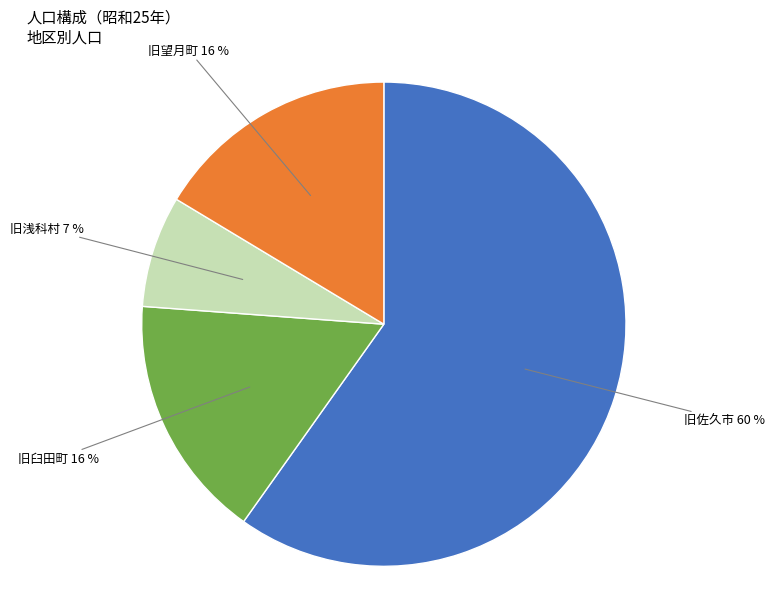

To the nearest percent, what percentage of the pie is 旧望月町?

16%